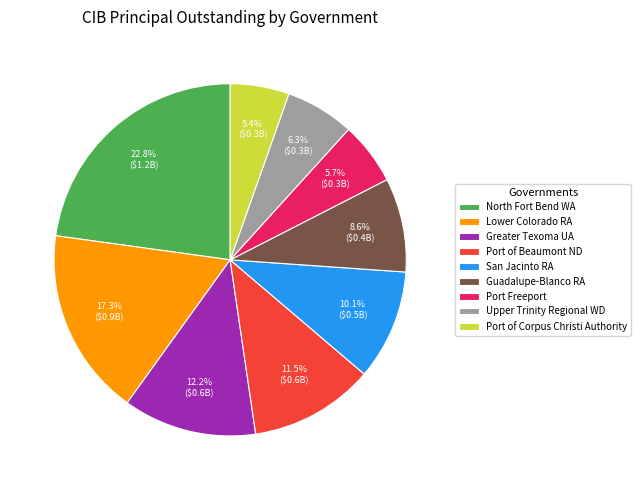

To the nearest percent, what is the combined percentage of North Fort Bend WA and Port of Beaumont ND?

34%